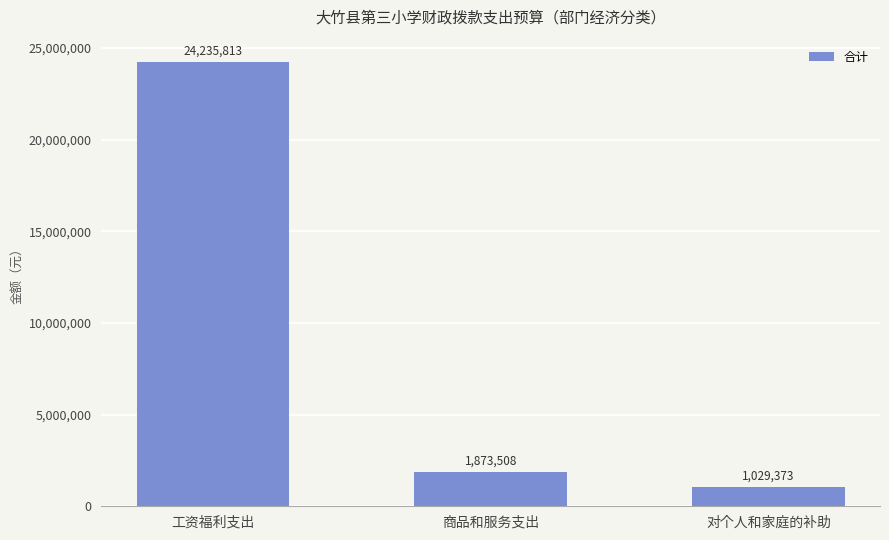

Is it true that the value at 商品和服务支出 is 1873508?

True